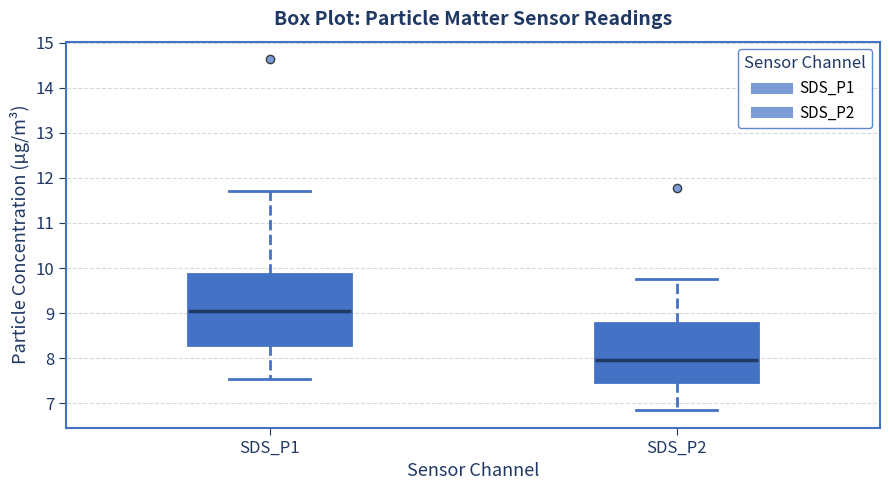

Reading left to right, transcribe this box plot: for each box, give where its median line is, the range the box spans, and where its two whiskers end, as read against the y-axis. The values are not printed on the chart, so give them approximately, as read against the axis.

SDS_P1: median 9.0, box 8.3 to 9.9, whiskers 7.6 to 11.7
SDS_P2: median 8.0, box 7.5 to 8.8, whiskers 6.9 to 9.8